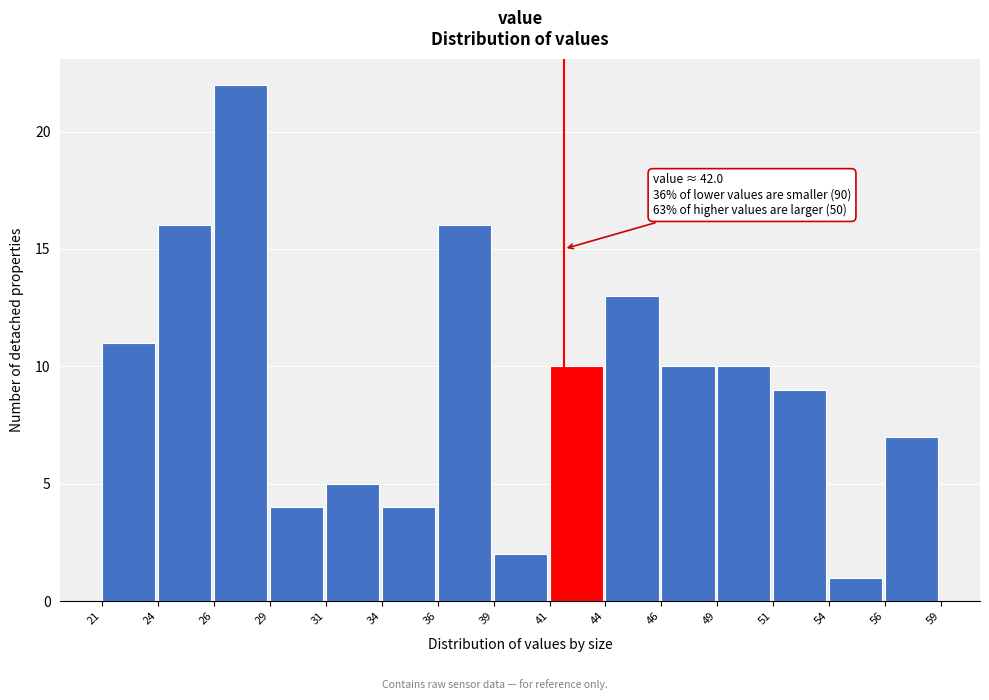

Reading left to right, extract all data points from this chart.

11	16	22	4	5	4	16	2	10	13	10	10	9	1	7